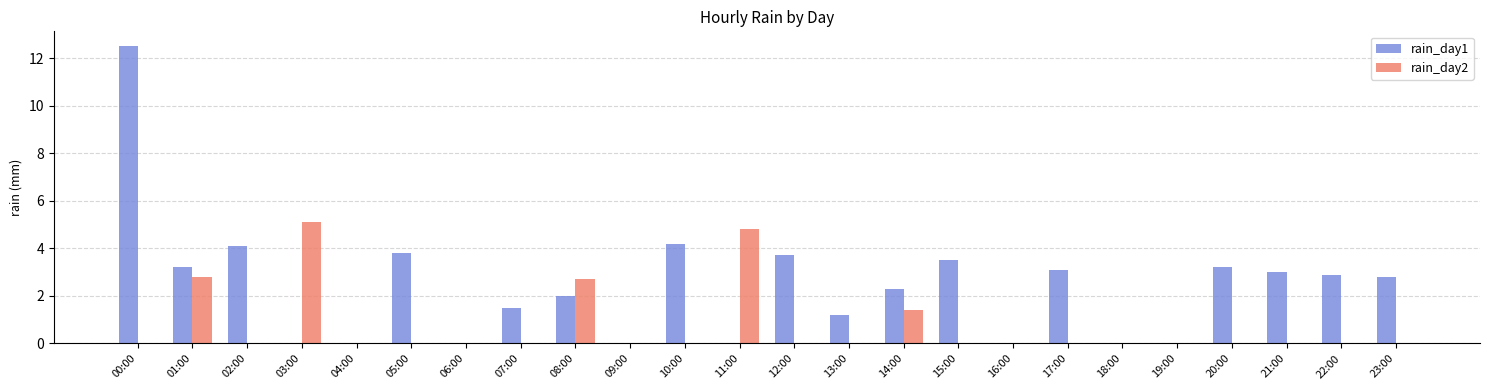

Which label corresponds to the largest value in the chart?

00:00